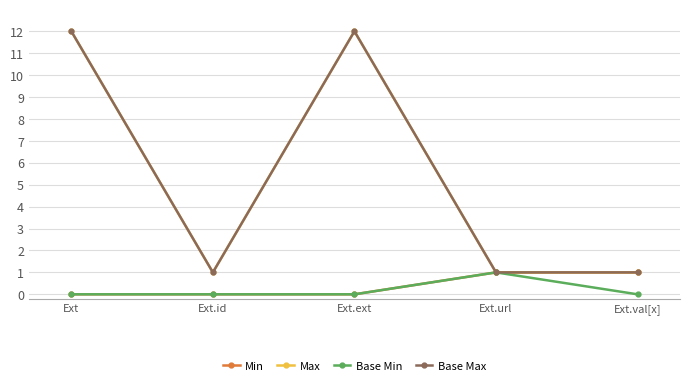

Does the chart have visible grid lines?

Yes